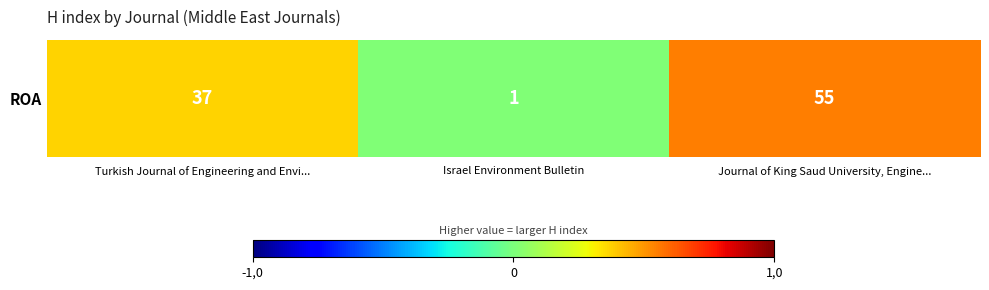

List the labels in order of value, smallest first.

Israel Environment Bulletin, Turkish Journal of Engineering and Envi..., Journal of King Saud University, Engine...